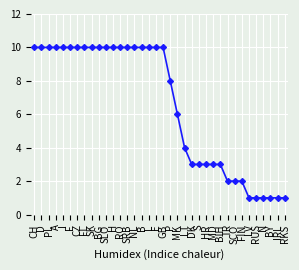

What is the label of the 32nd point from the right?

I